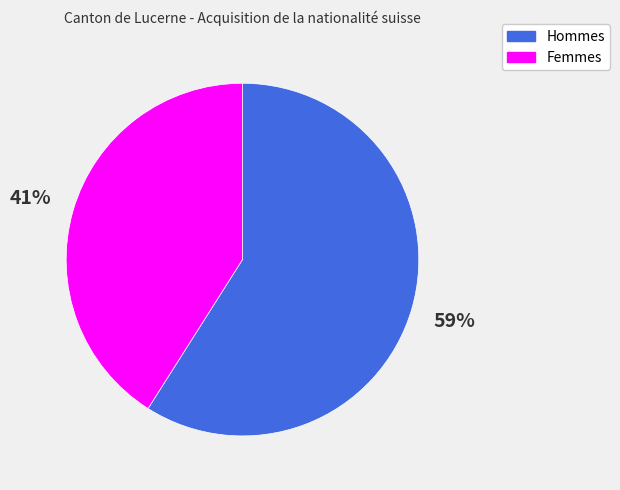

Which slice is the largest?

Hommes